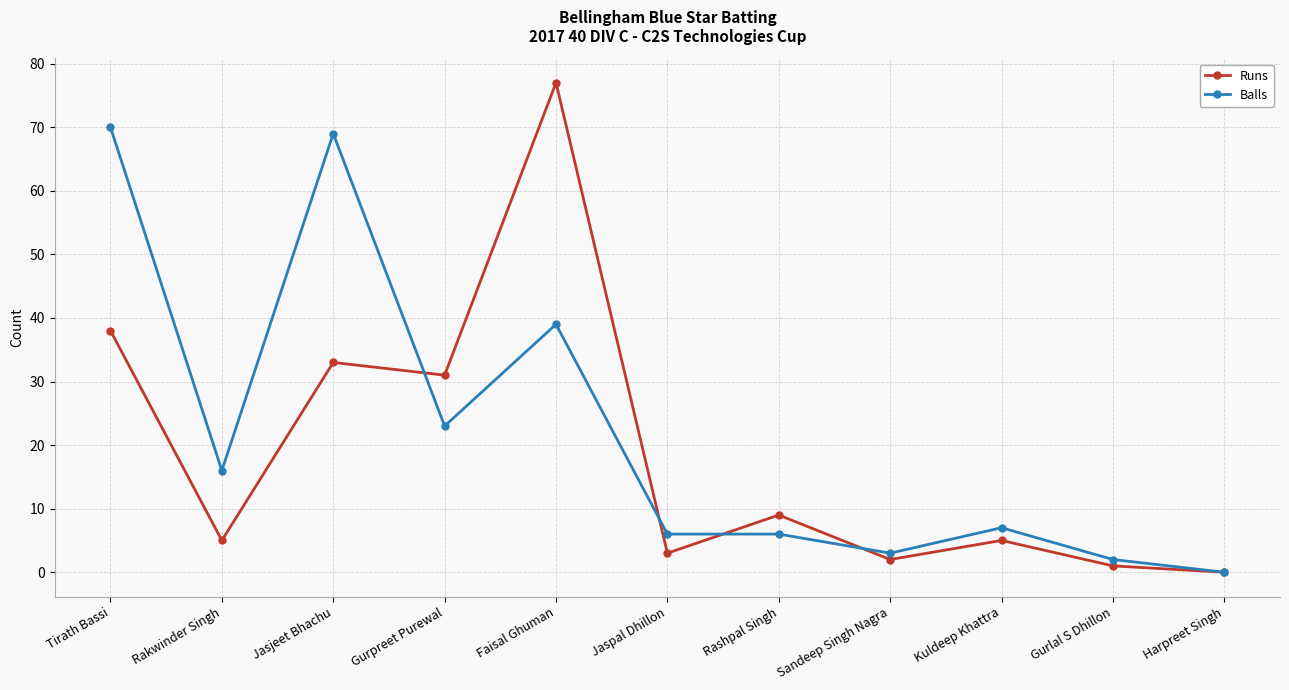

Which category has the highest value in the Runs series?

Faisal Ghuman